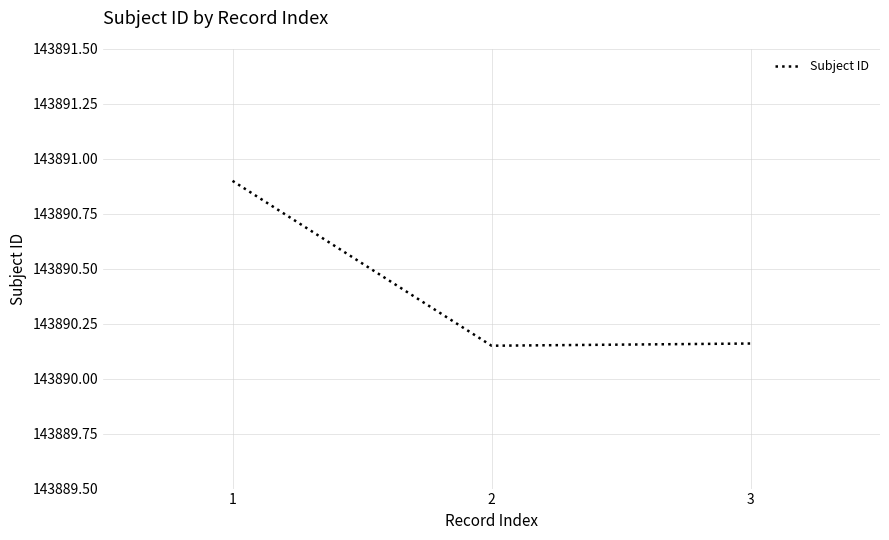

What is the ratio of the value at 3 to the value at 1?

1.0